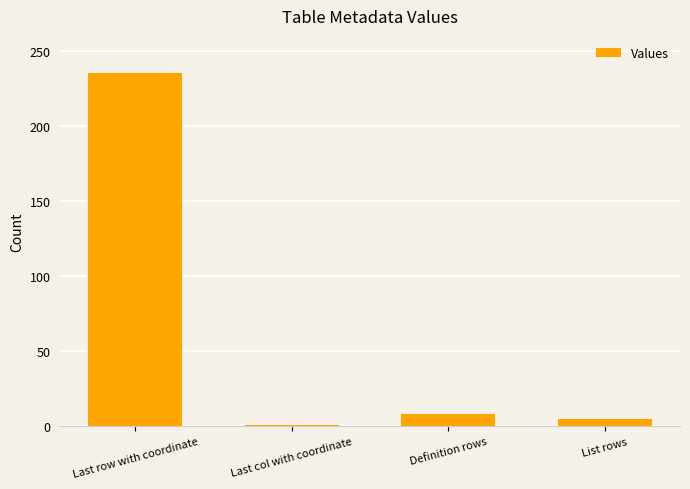

Which label corresponds to the smallest value in the chart?

Last col with coordinate